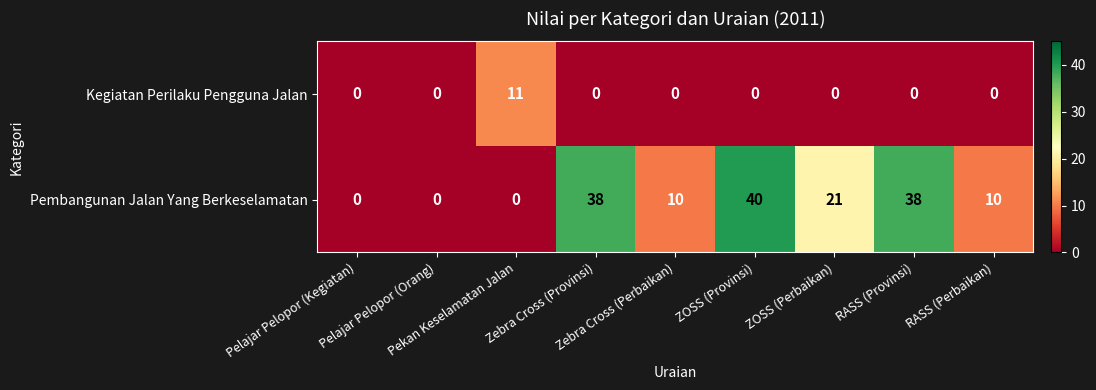

What is the difference between the maximum and minimum values in the Kegiatan Perilaku Pengguna Jalan series?

11